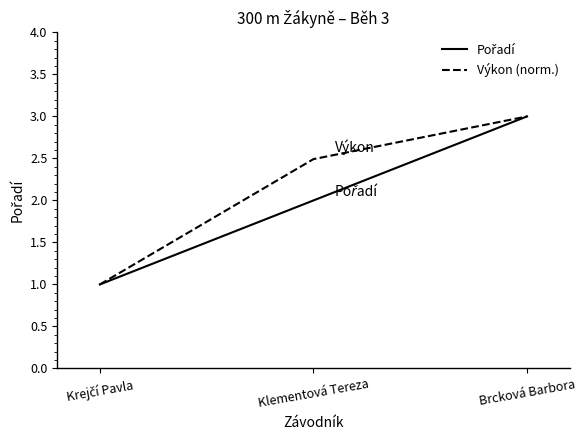

At which label does Výkon (norm.) first exceed 2?

Klementová Tereza